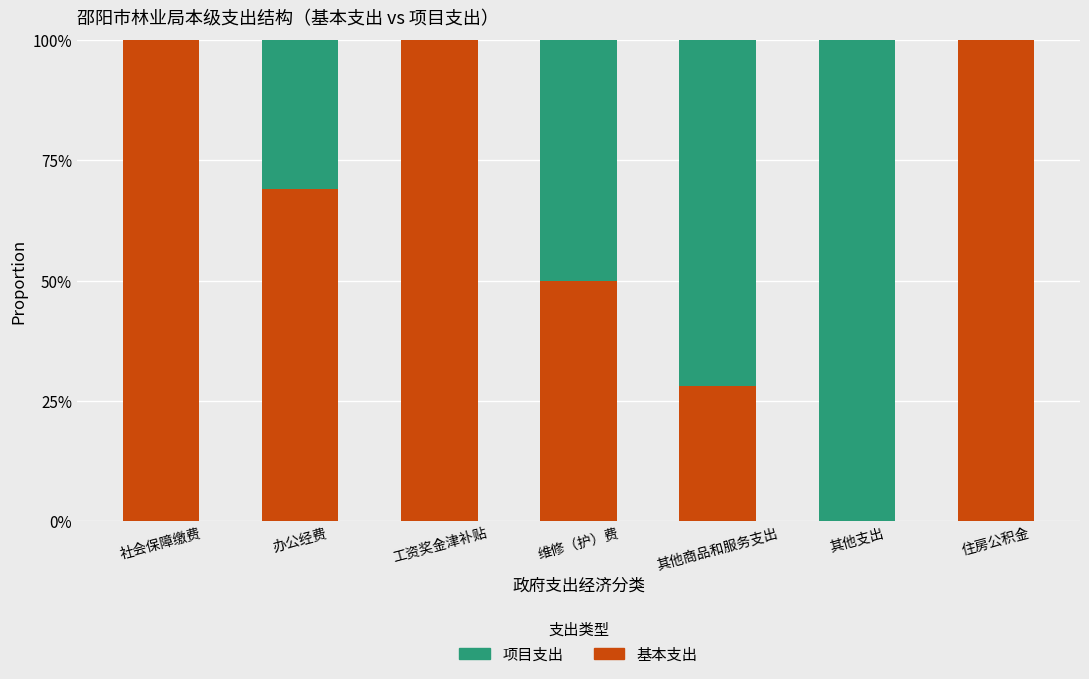

Is it true that 项目支出 equals 0.4 at 其他支出?

False